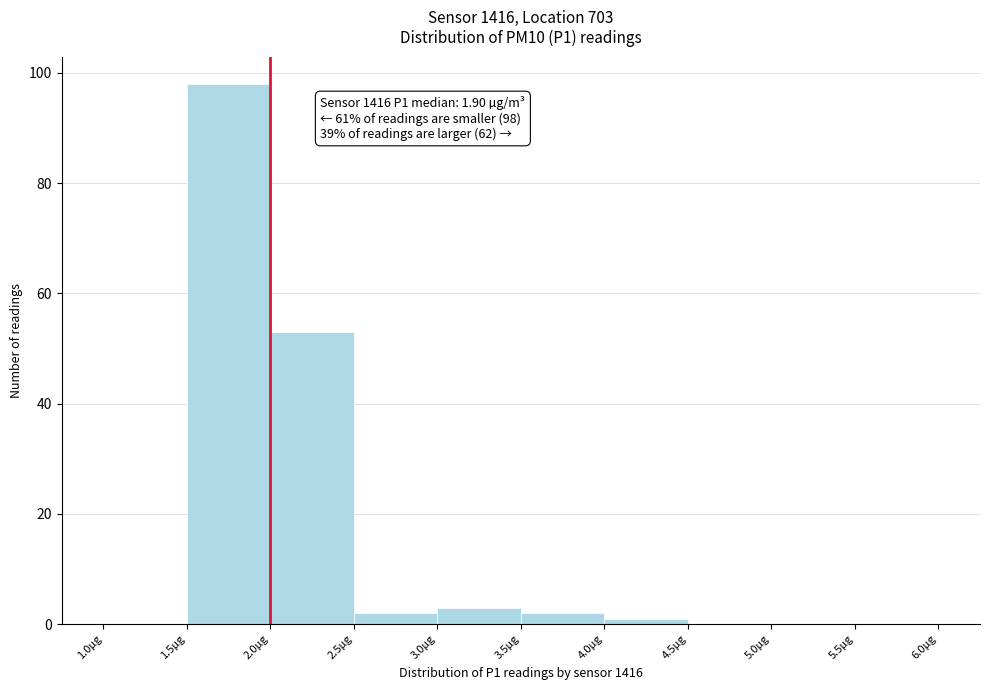

Over which range of the x-axis is the bar tallest?

1.5 to 2.0